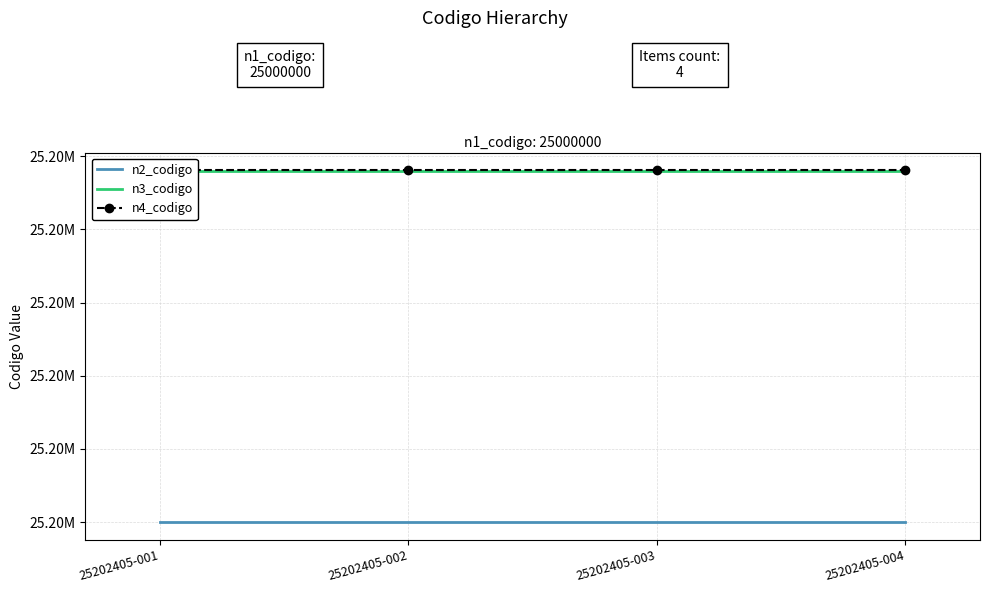

List the labels in order of n4_codigo value, largest first.

25202405-001, 25202405-002, 25202405-003, 25202405-004